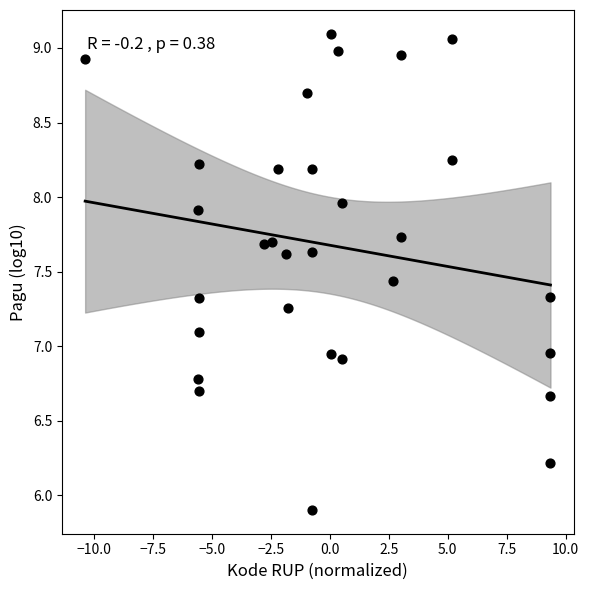

What is the range of X values (max minus min)?

19.7